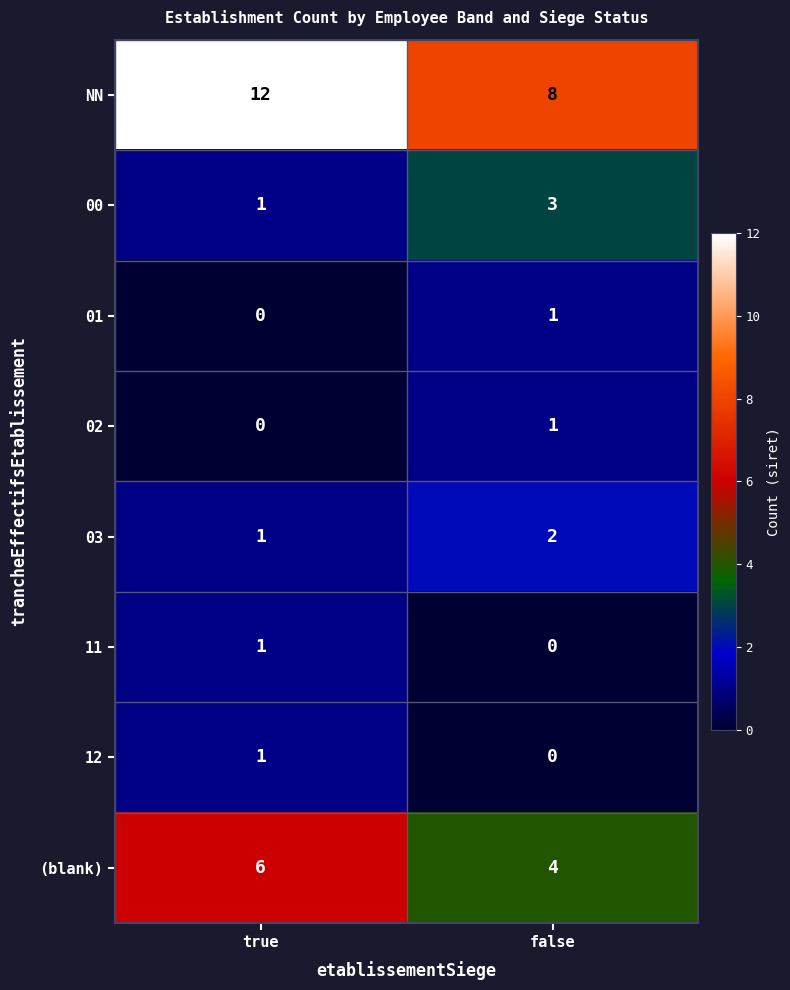

Where is 00 nearest to the value 2?

true